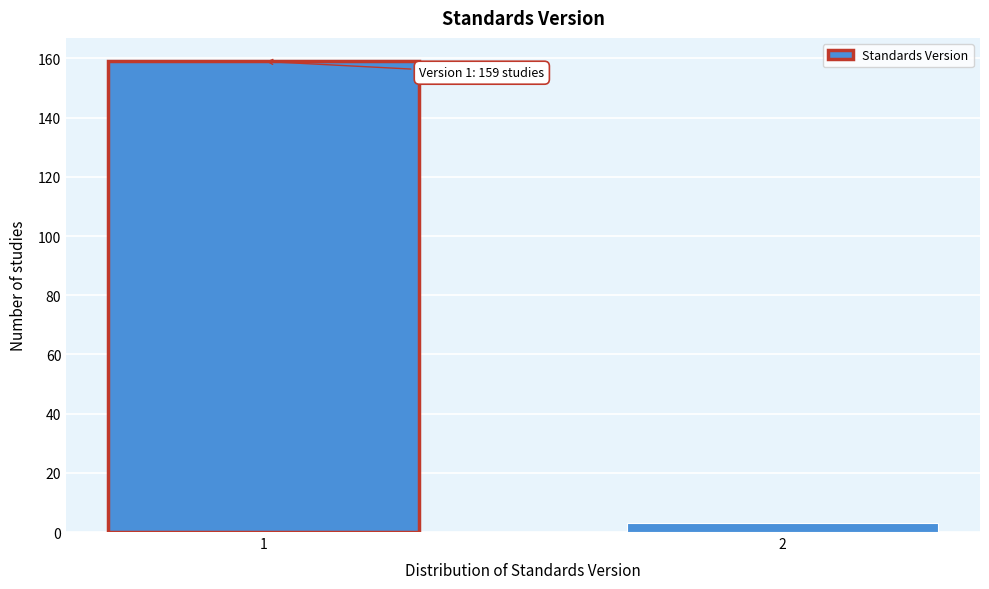

Reading right to left, list all the values displayed in this chart.

3	159